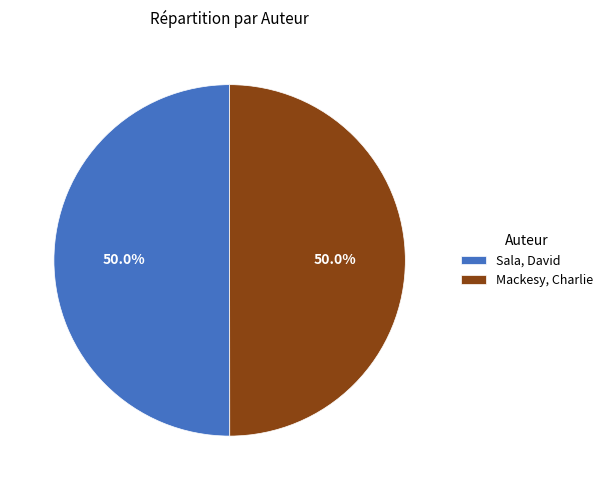

How much of the chart is everything except Sala, David?

50.0%